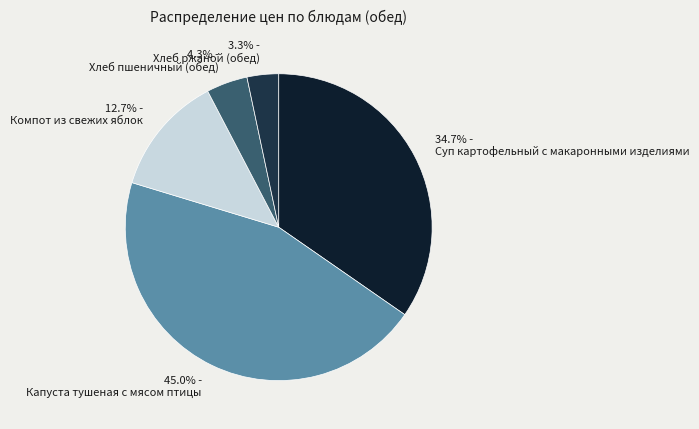

Which has a higher value, 45.0% - Капуста тушеная с мясом птицы or 12.7% - Компот из свежих яблок?

45.0% - Капуста тушеная с мясом птицы